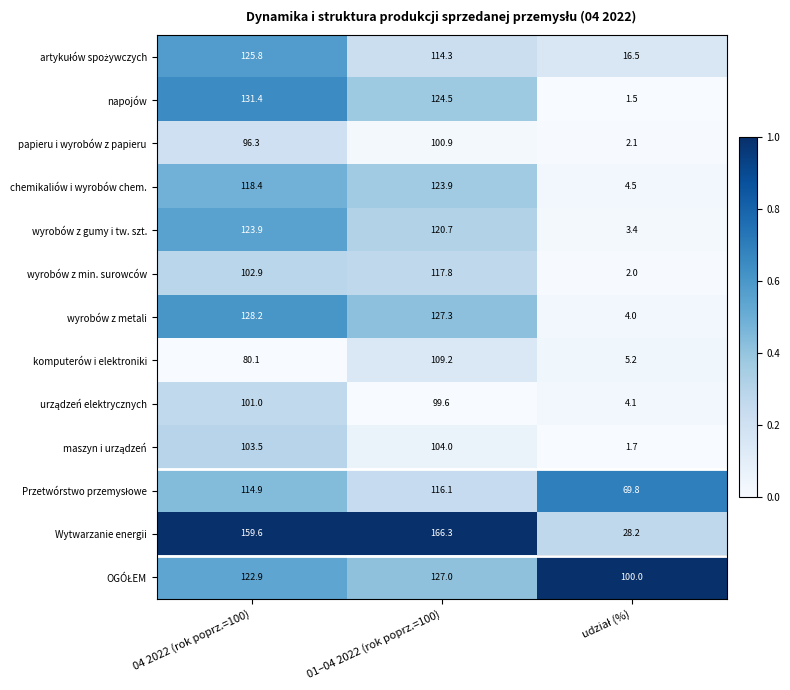

Which series has the widest spread of values?

Wytwarzanie energii